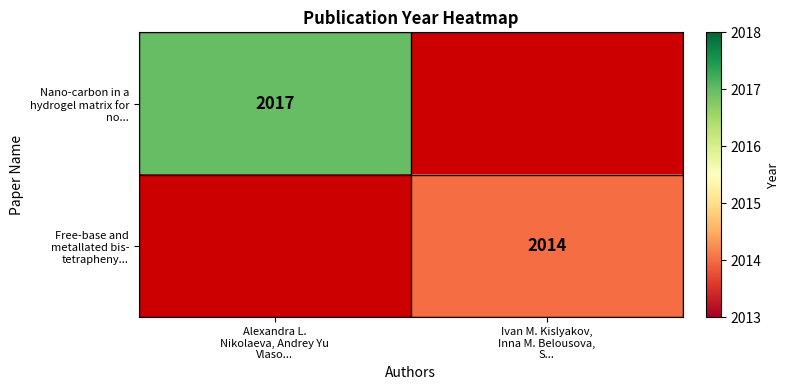

At which category does the chart reach its minimum across all series?

Ivan M. Kislyakov,
Inna M. Belousova,
S...